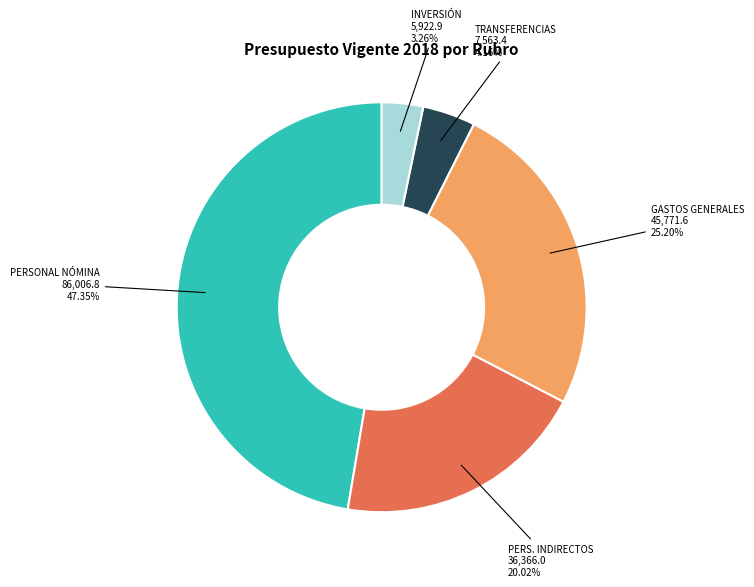

Is there a majority slice in this chart?

No